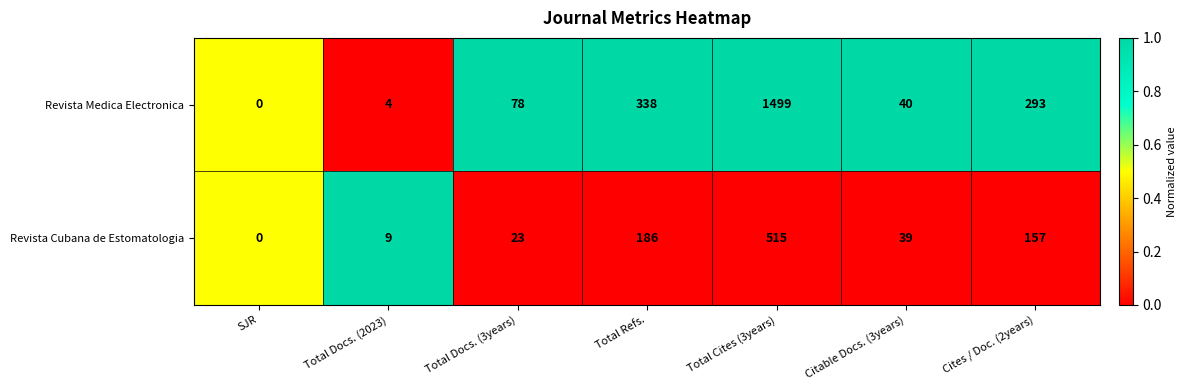

The Revista Medica Electronica series shows 293 at Cites / Doc. (2years). True or false?

True